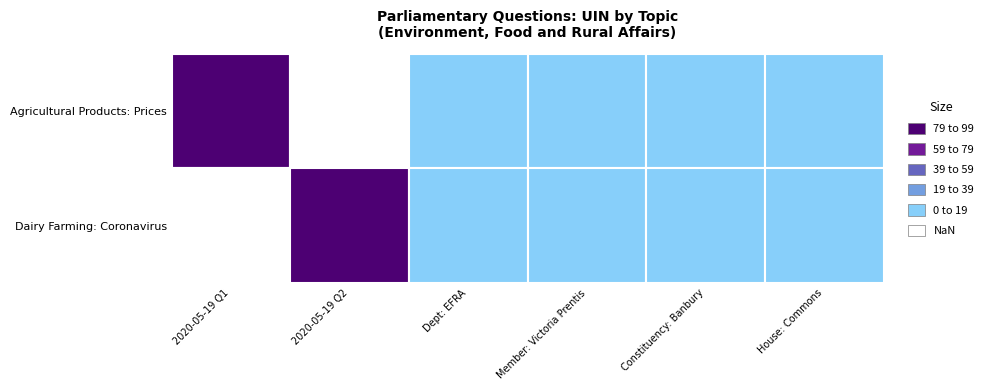

What is the difference between the maximum and minimum values in the Dairy Farming: Coronavirus series?

902736